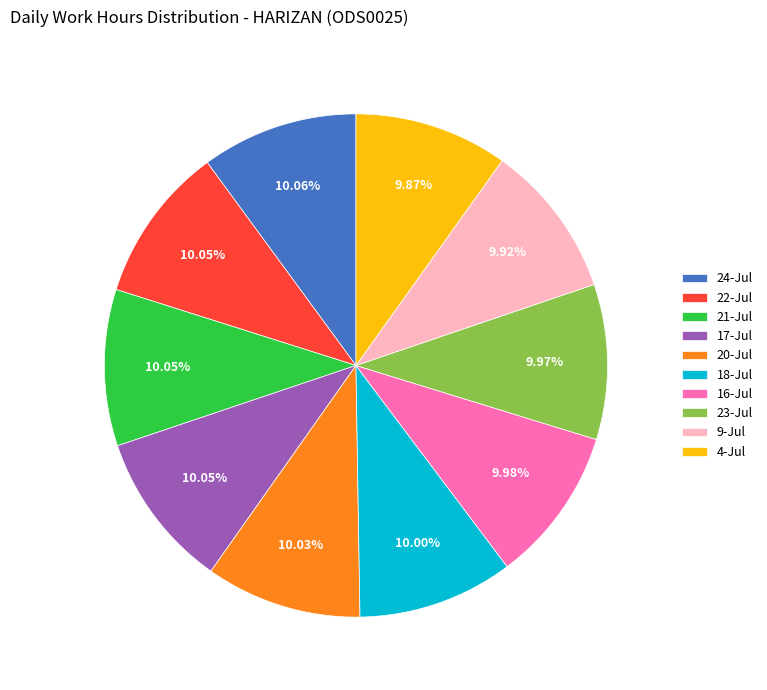

Does any single category account for the majority?

No